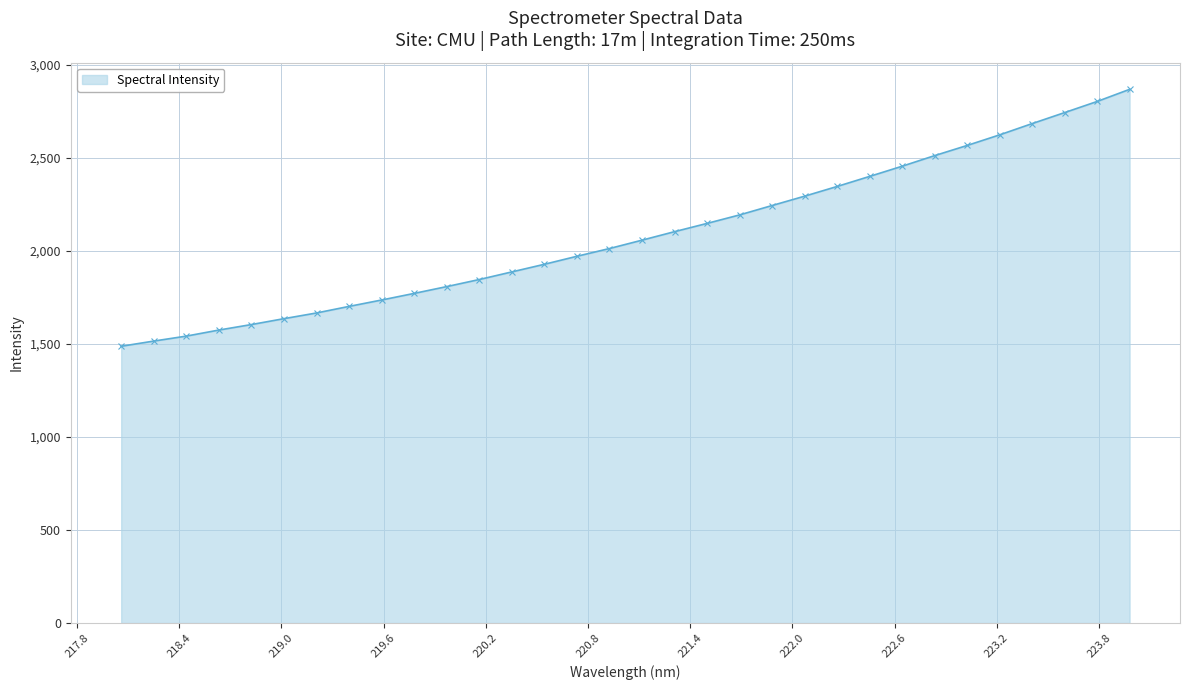

What is the value of the 11th point from the left?

1808.3